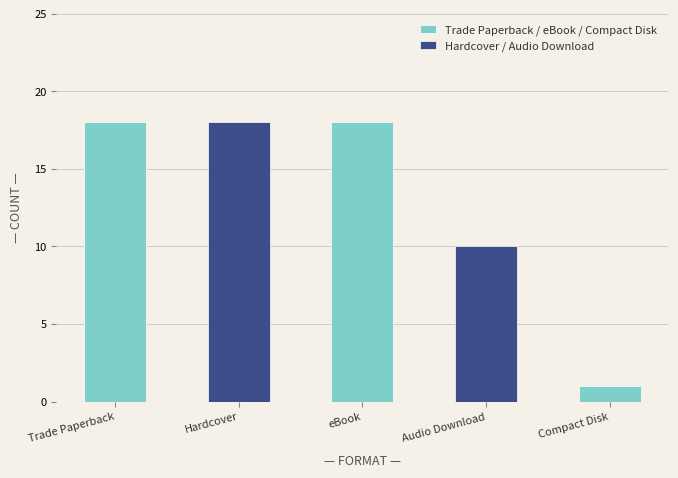

Rank the categories by value from highest to lowest.

Trade Paperback, Hardcover, eBook, Audio Download, Compact Disk